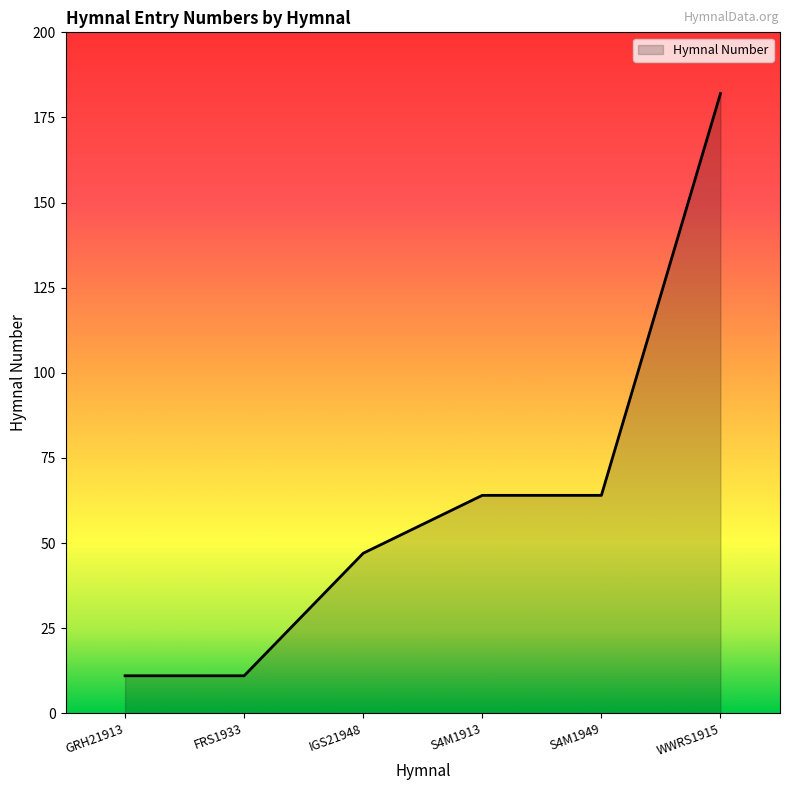

What is the ratio of the value at S4M1913 to the value at IGS21948?

1.4